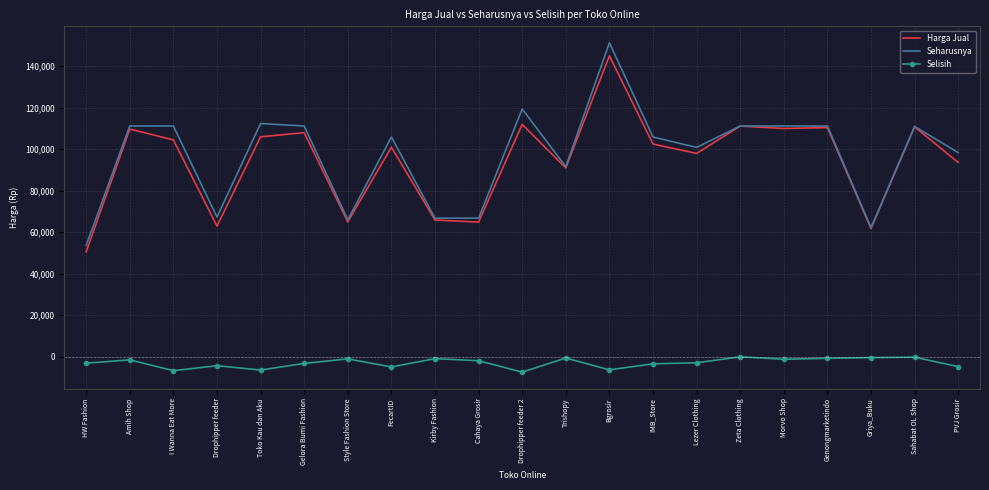

Is it true that Seharusnya equals 111000 at Sahabat OL Shop?

True